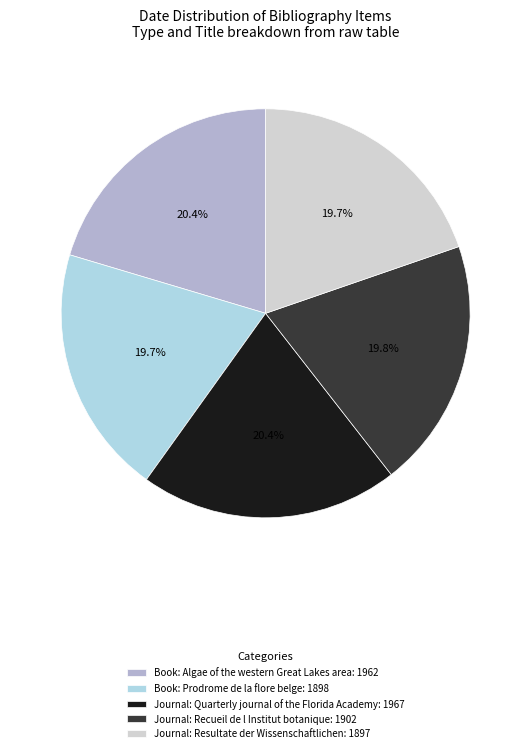

Does Journal: Resultate der Wissenschaftlichen account for over 50% of the chart?

No